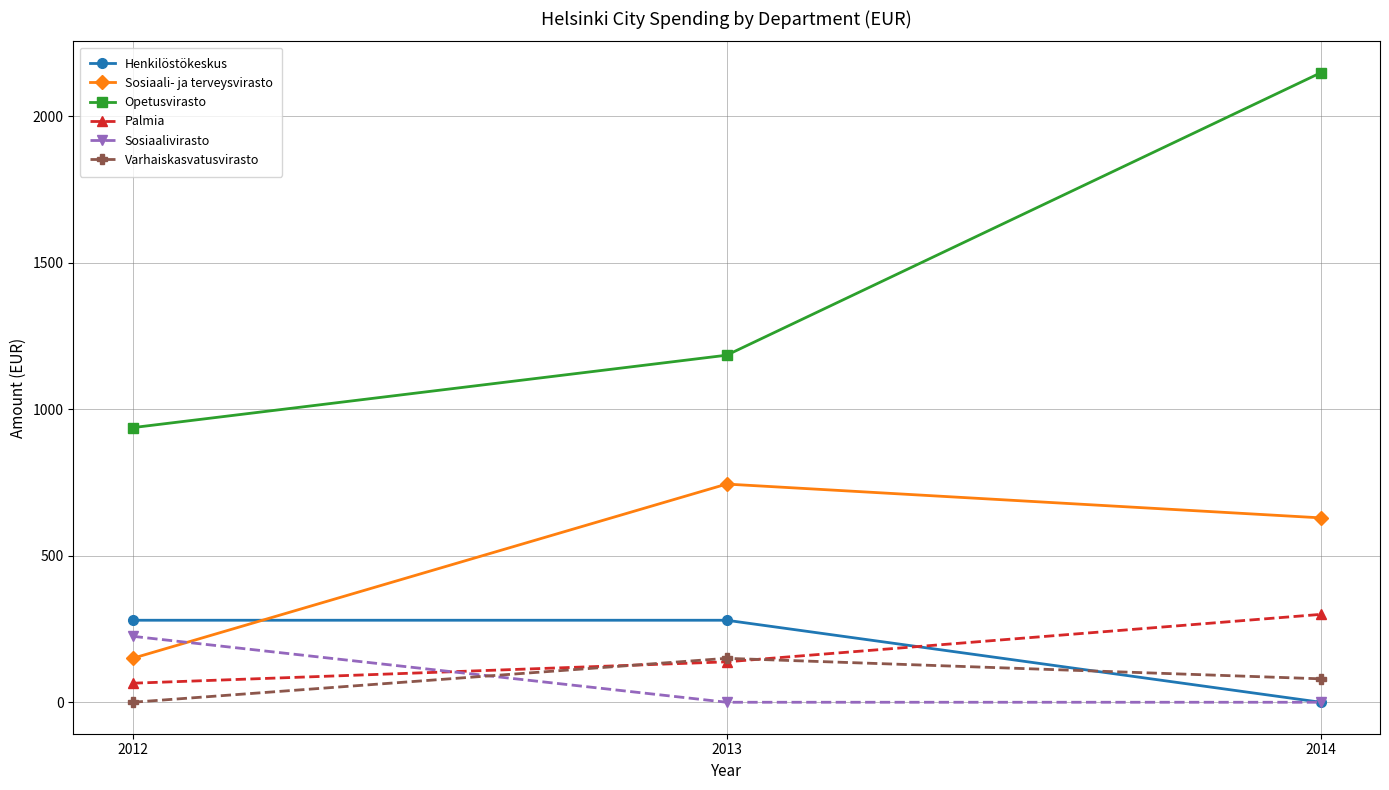

What is the sum of the Sosiaali- ja terveysvirasto values at 2014 and 2013?

1374.6